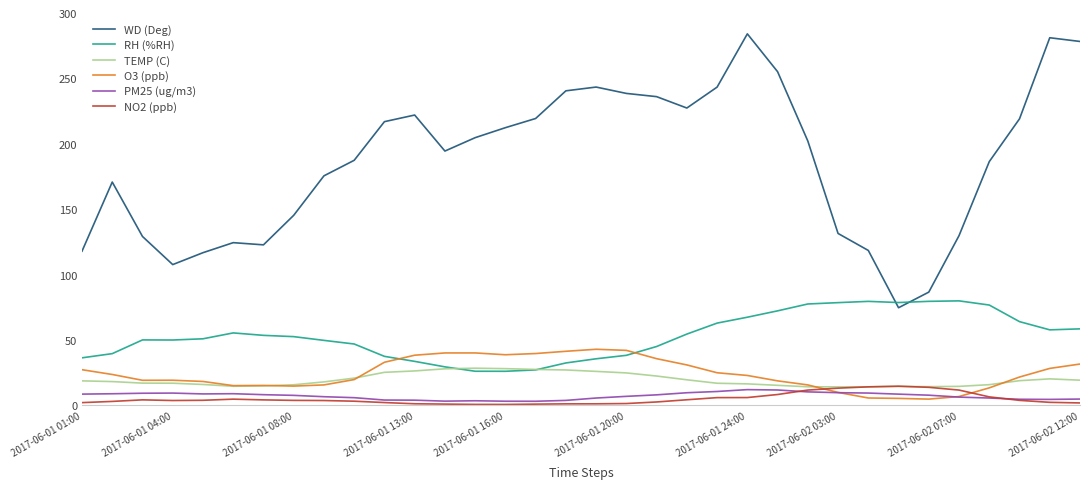

Which series has the largest total across all categories?

WD (Deg)